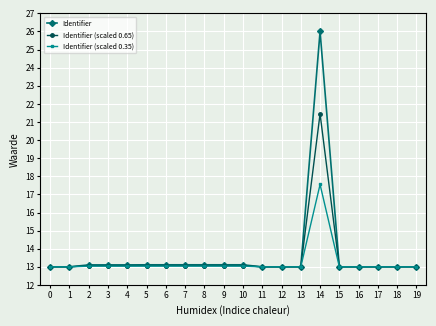

Which series has the widest spread of values?

Identifier